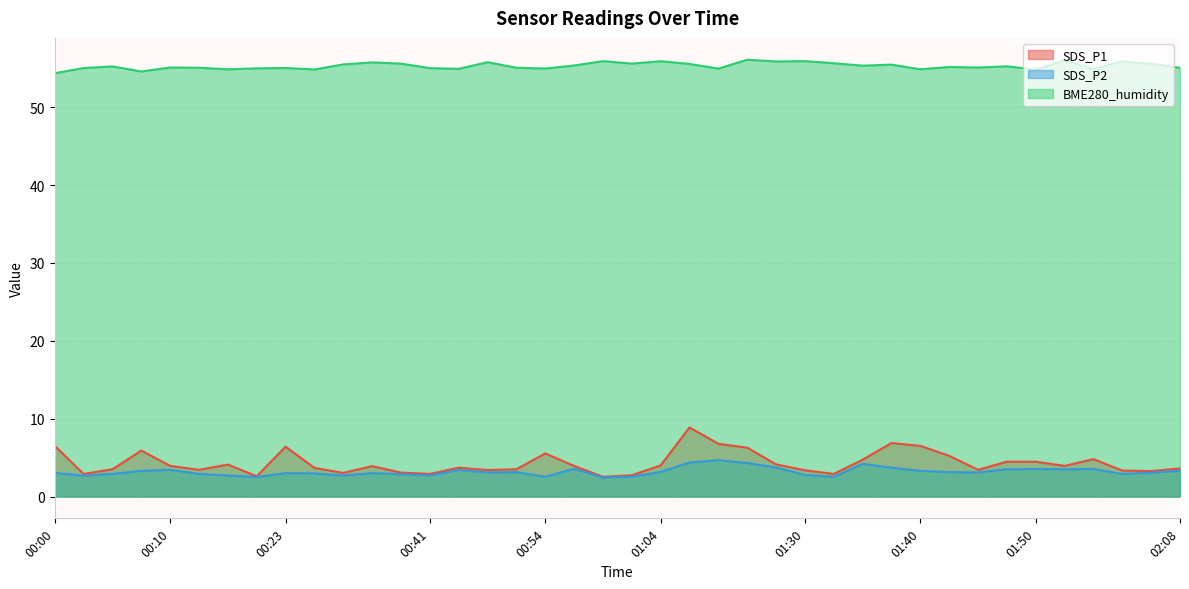

At which category is the sum across all series the highest?

01:06